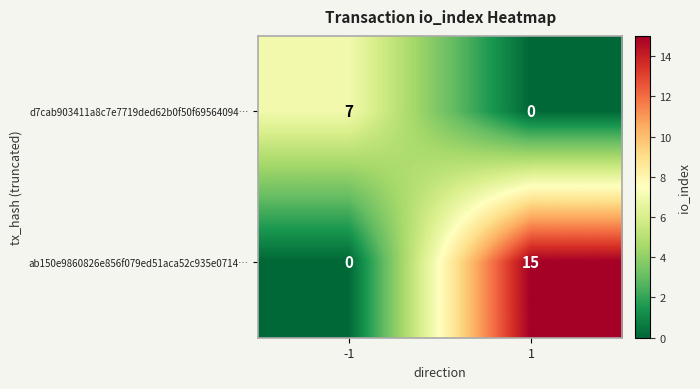

What is the sum of the d7cab903411a8c7e7719ded62b0f50f69564094… values at -1 and 1?

7